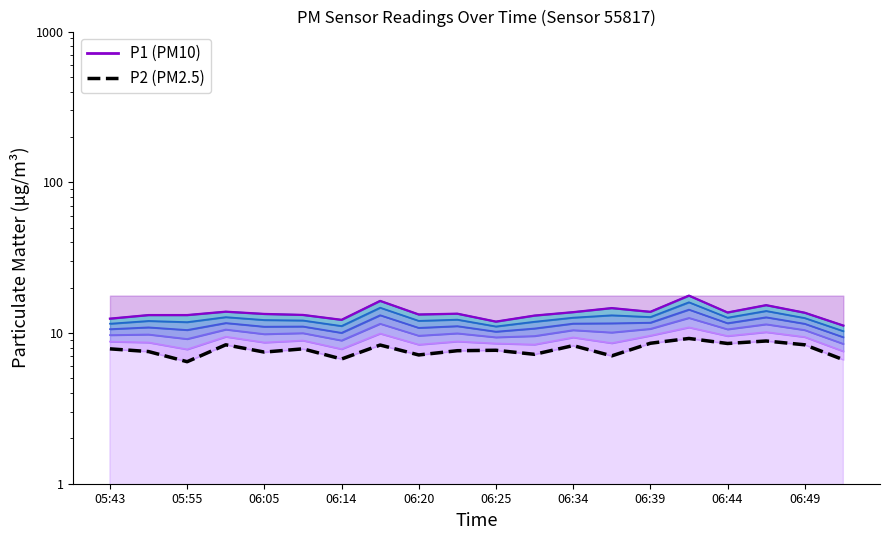

How many lines are shown in the chart?

2